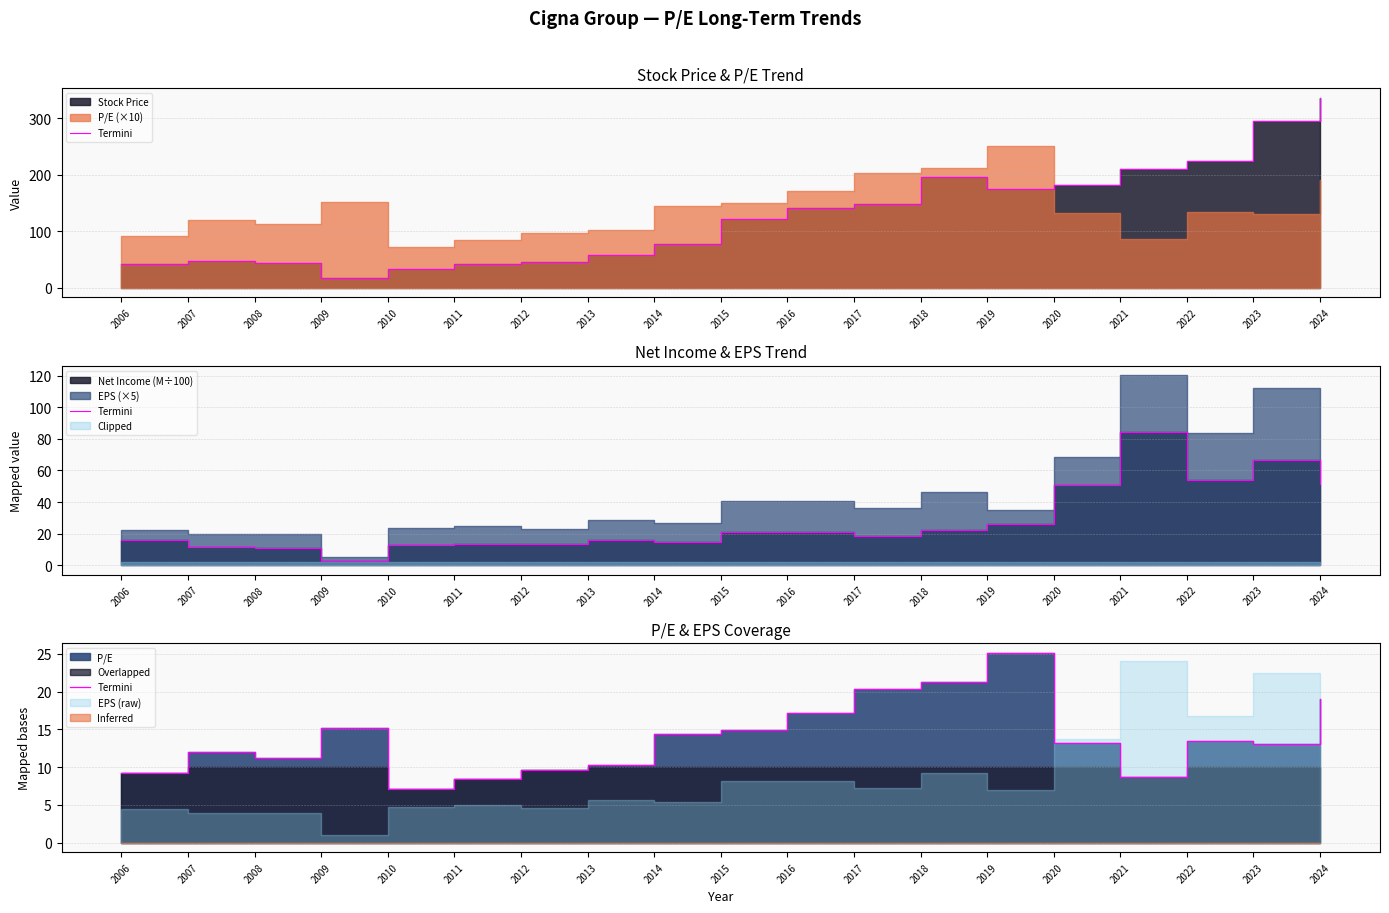

The value at 2015 is 14.9. True or false?

True